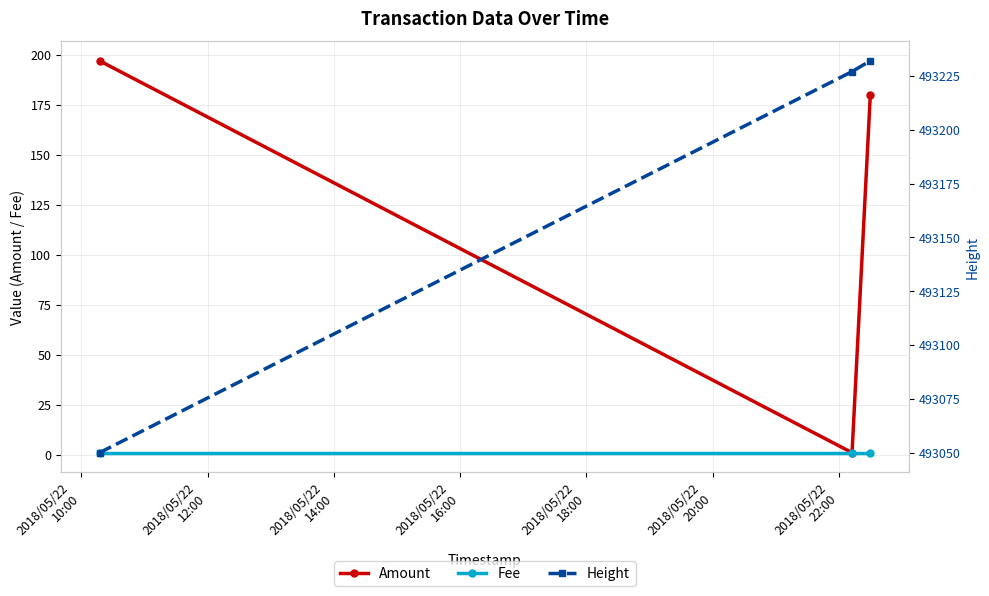

Rank the series by their maximum value, from lowest to highest.

Fee, Amount, Height